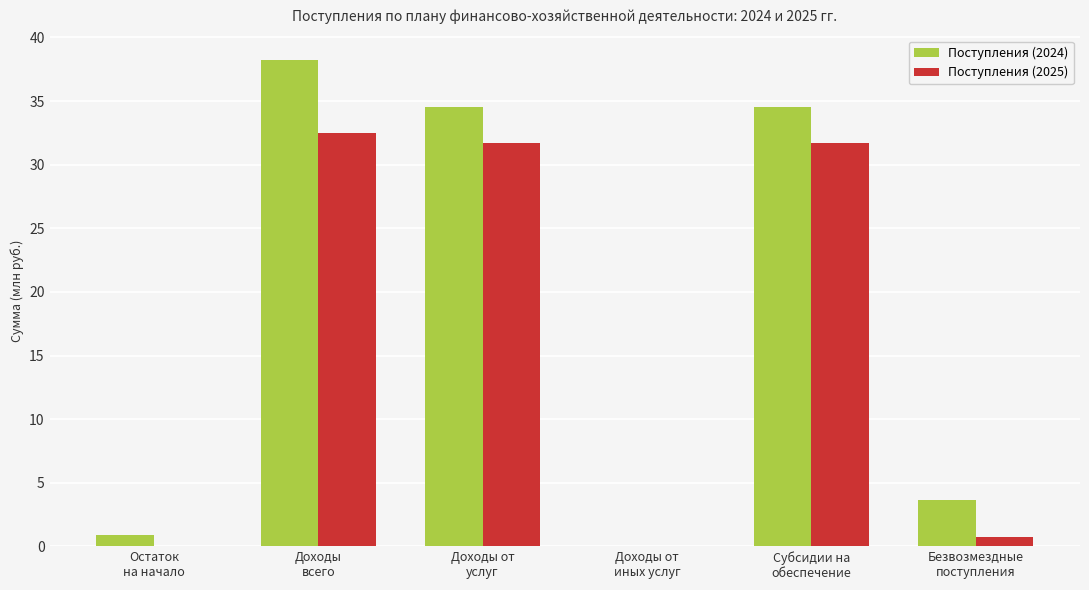

What is the greatest value displayed?

38.2